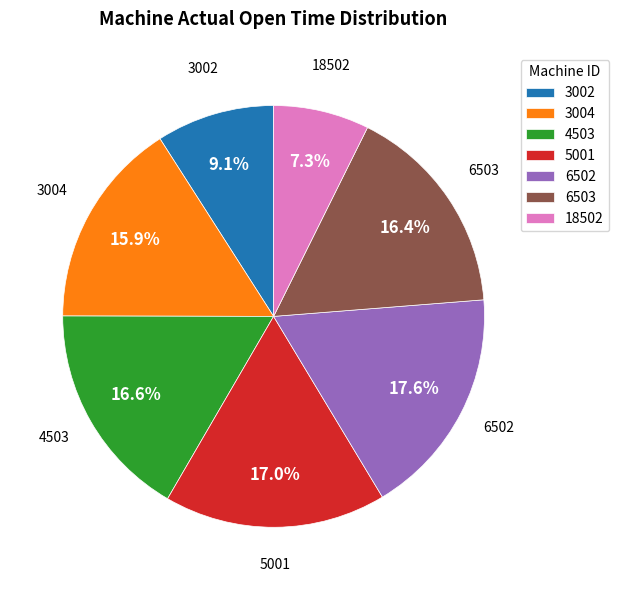

What percentage is NOT represented by 4503?

83.4%